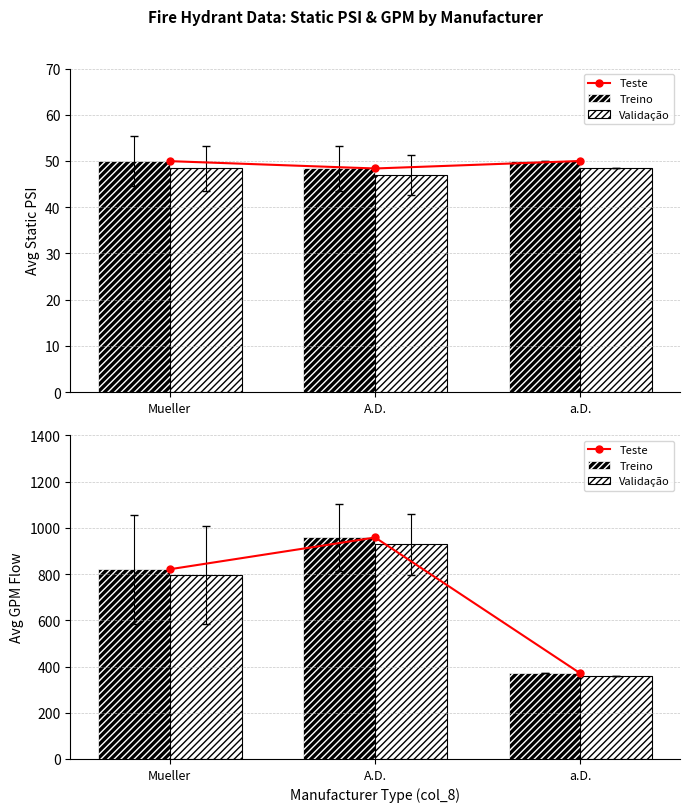

What is the value of the Teste bar at the 1st from the left?

820.8